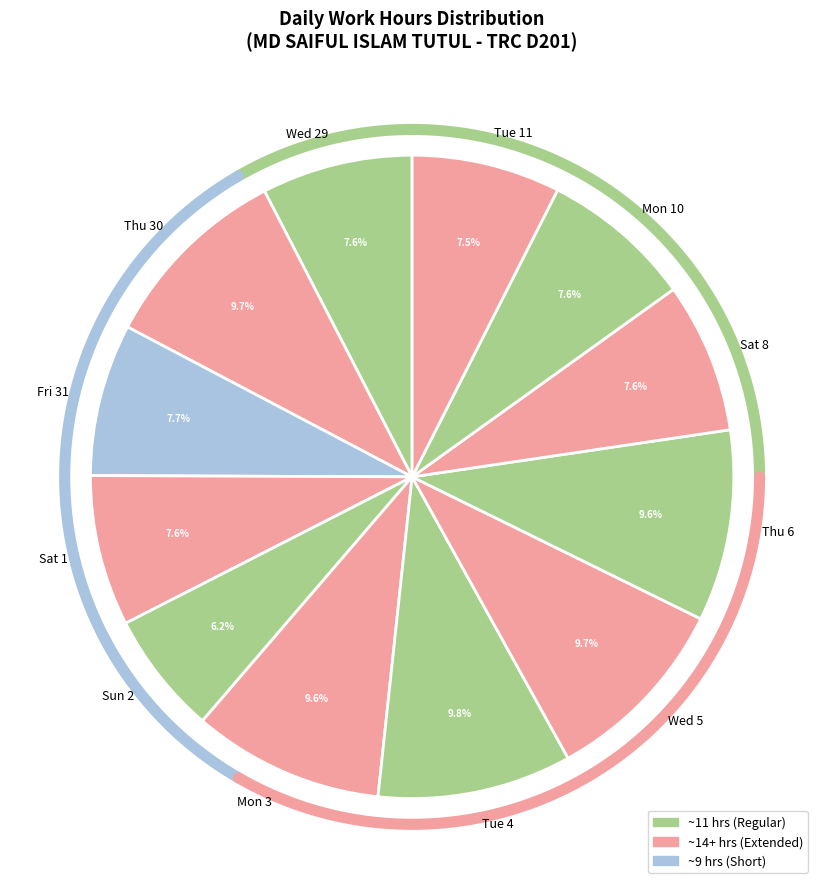

To the nearest percent, what percentage of the pie is Mon 3?

10%